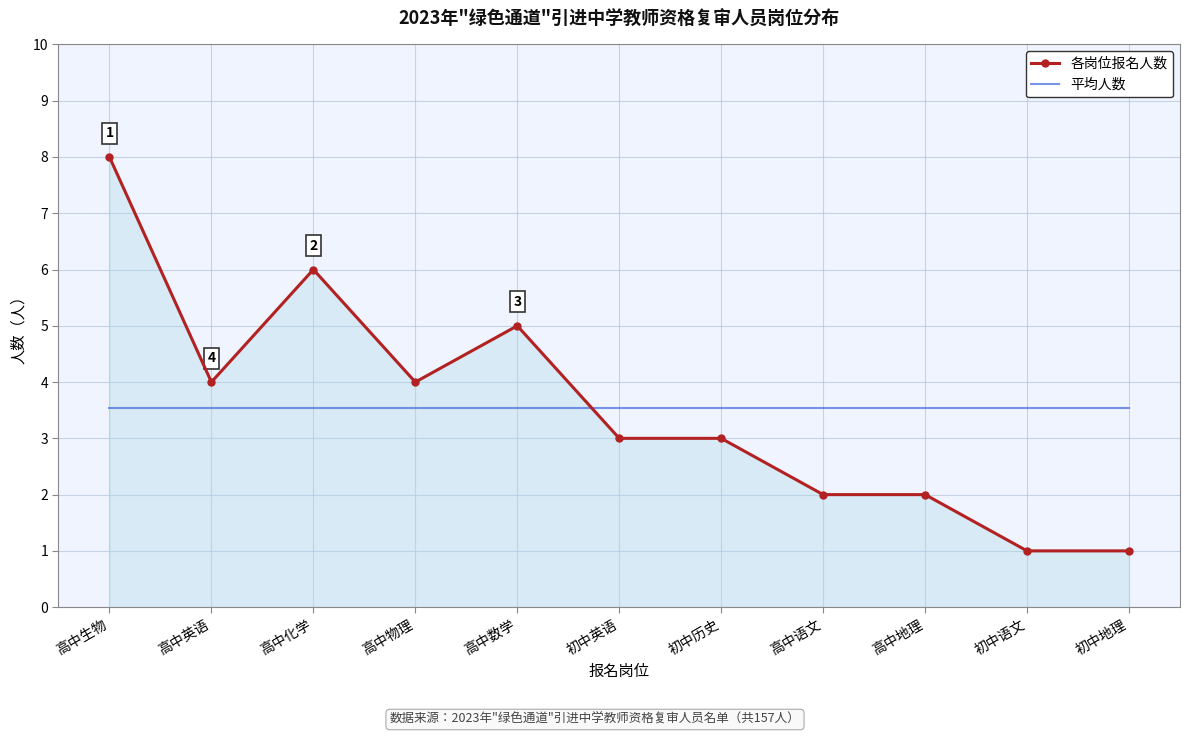

What position from the left is 高中化学?

3